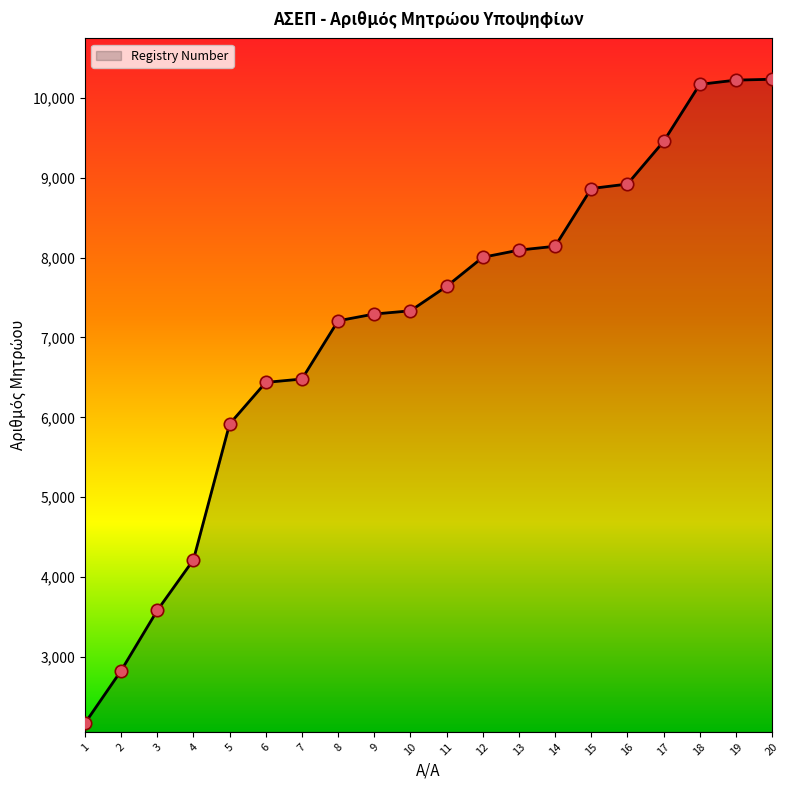

Between 3 and 7, which is larger?

7